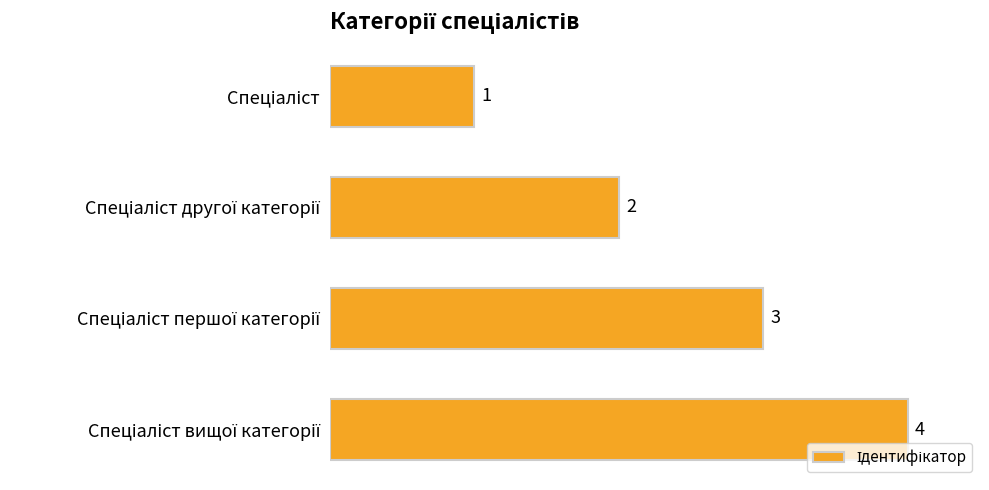

Count the values in the range 2 to 4.

3